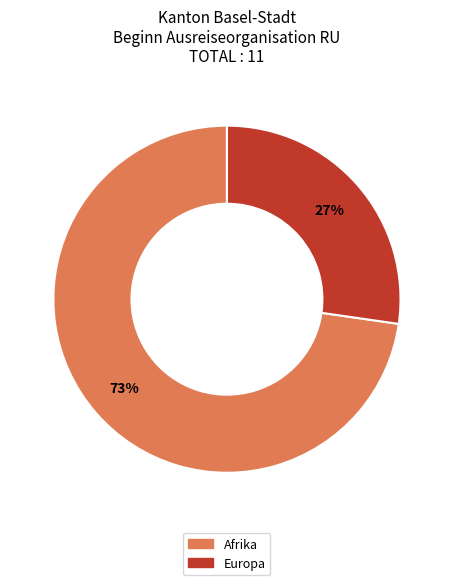

How many slices are in this pie chart?

2